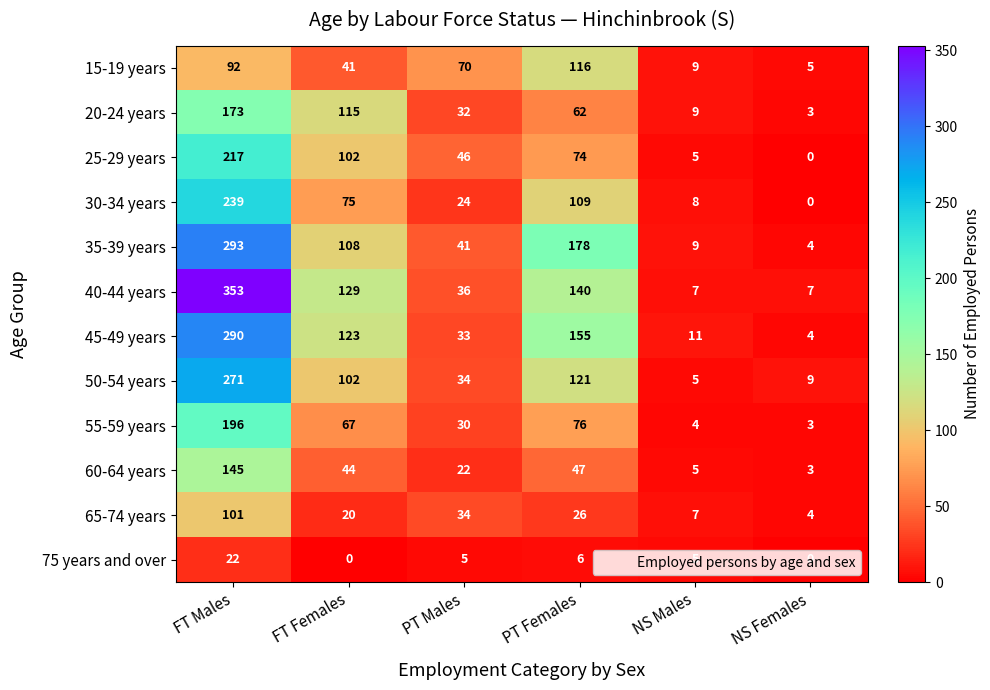

What value does the 20-24 years series have at NS Females?

3